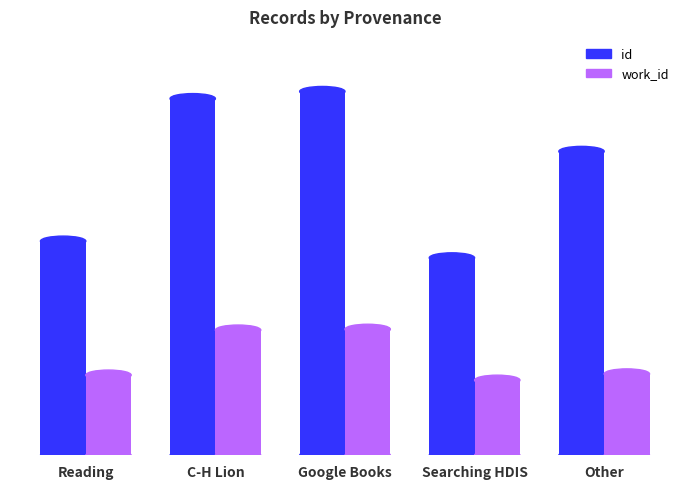

Which category has the highest value across all series?

Google Books